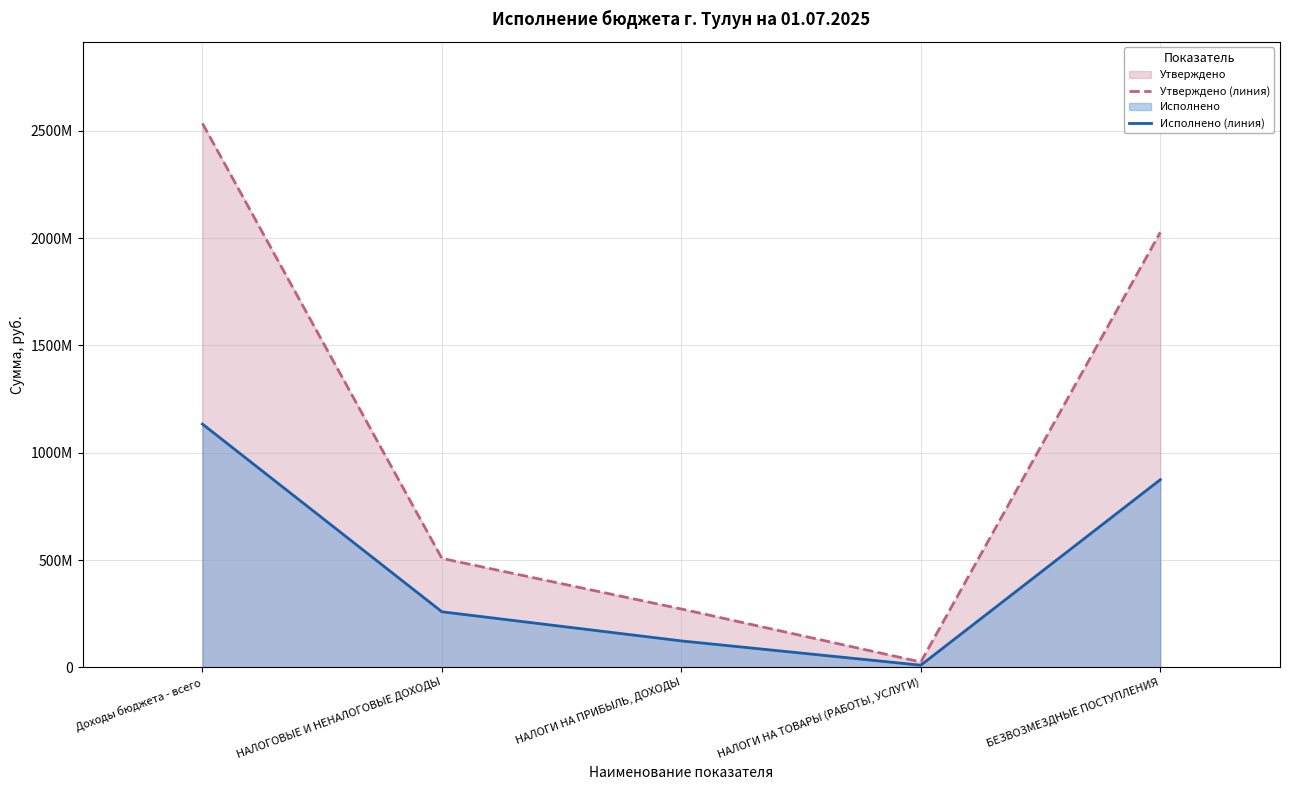

How many series are shown in this chart?

2